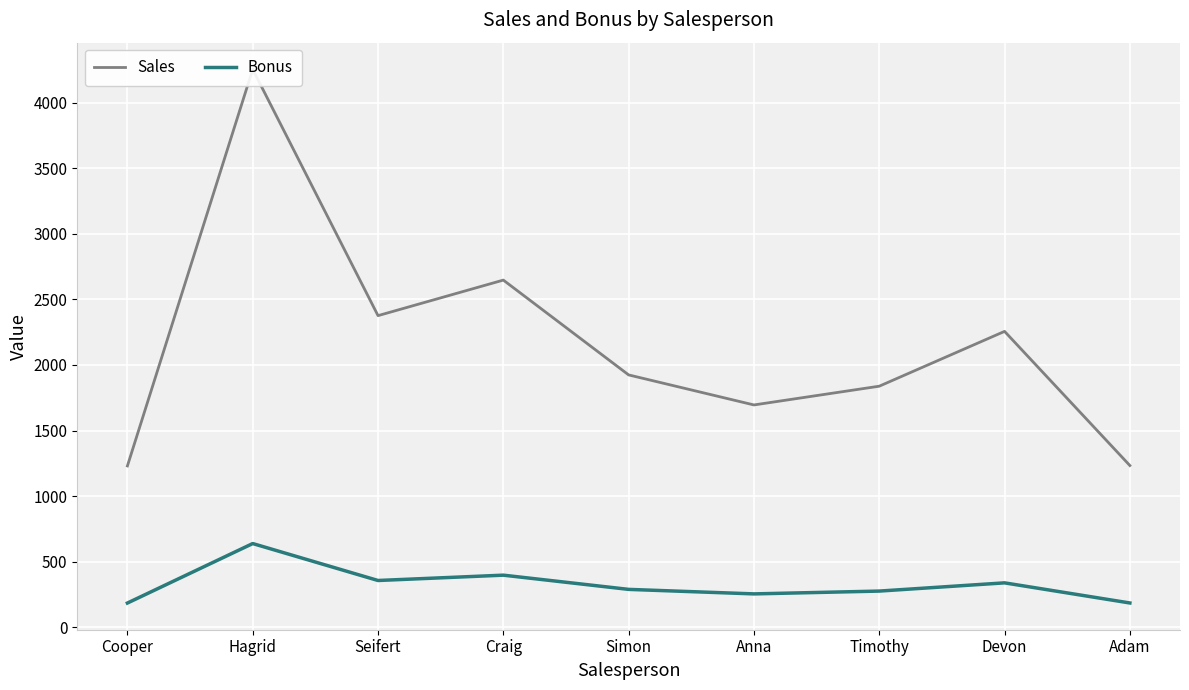

Where is the first local maximum for Sales?

Hagrid